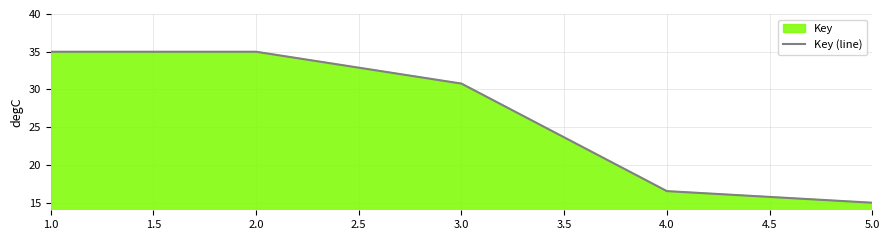

What is the sum of all values?

132.3